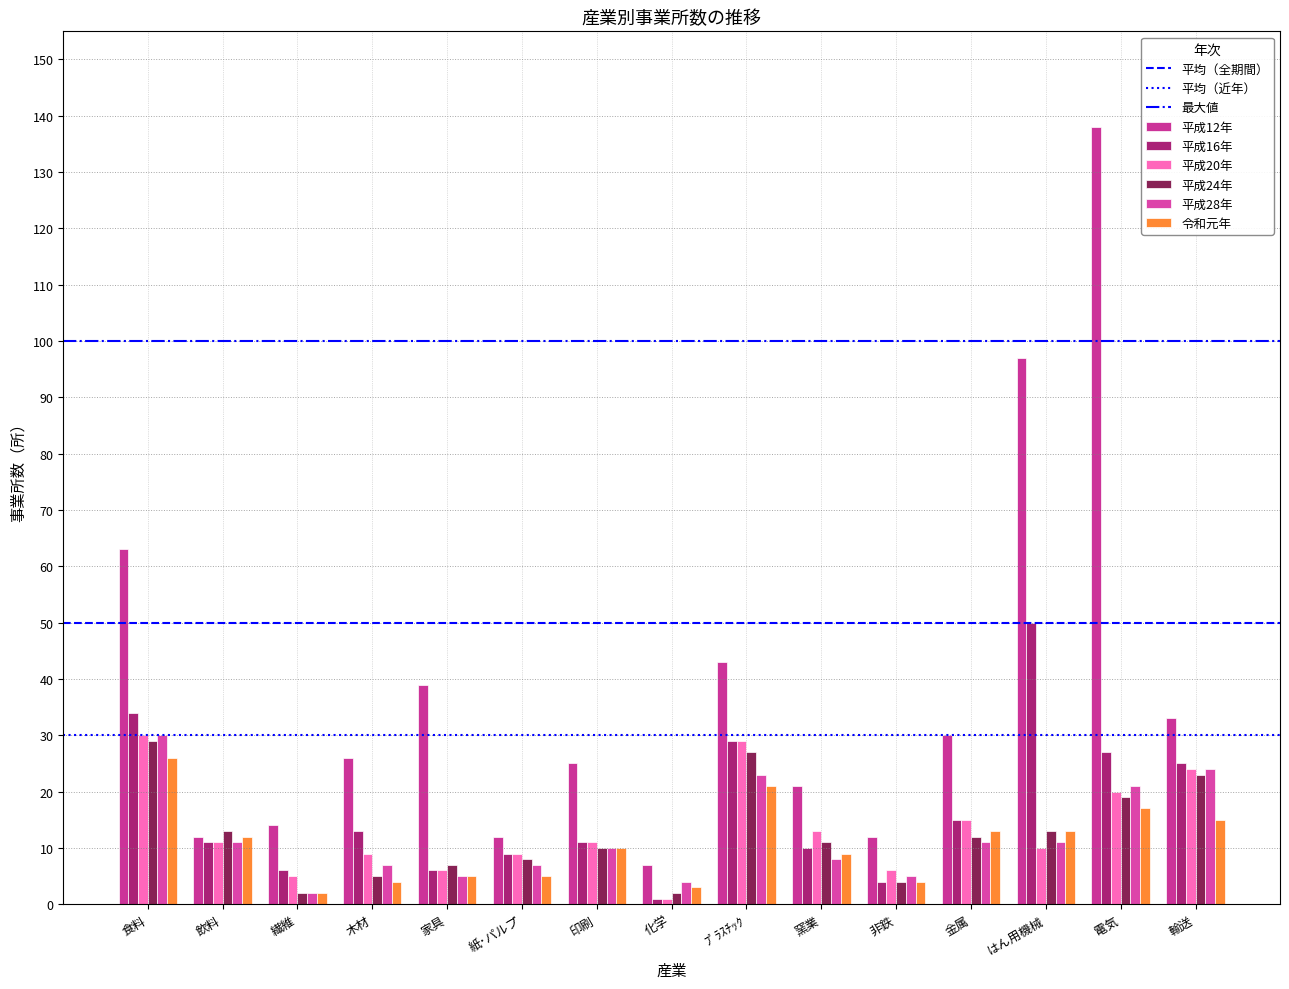

Is the value of 平成20年 at 輸送 greater than the value of 平成24年 at ﾌﾟﾗｽﾁｯｸ?

No